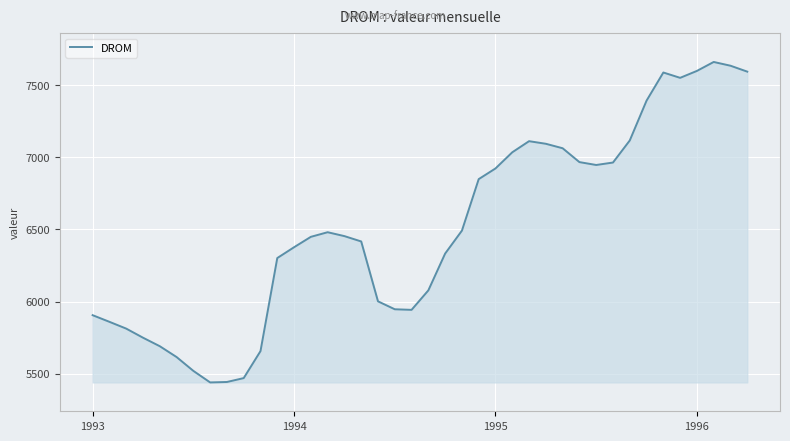

What is the maximum value shown in the chart?

7661